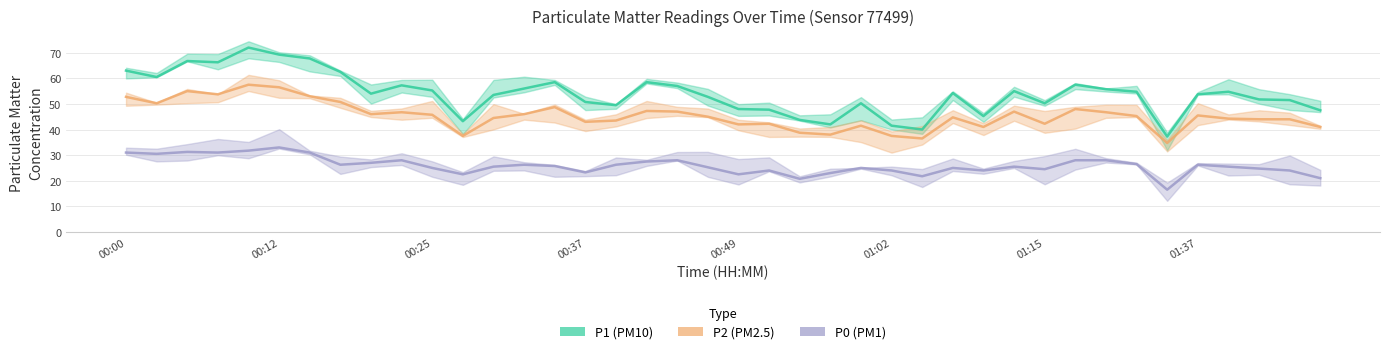

How many data points in P0 are above 25?

23